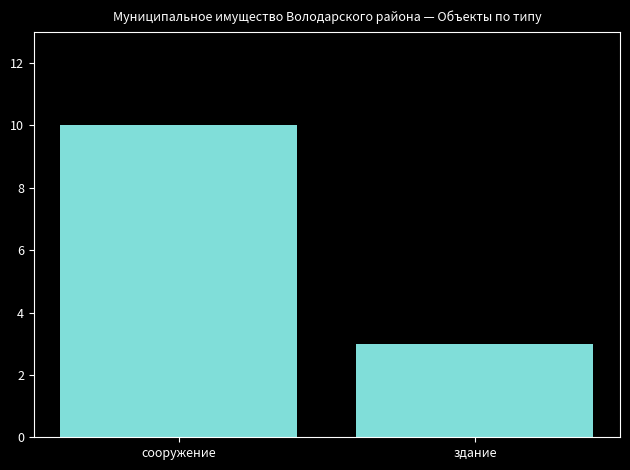

What is the value of the 1st bar from the left?

10